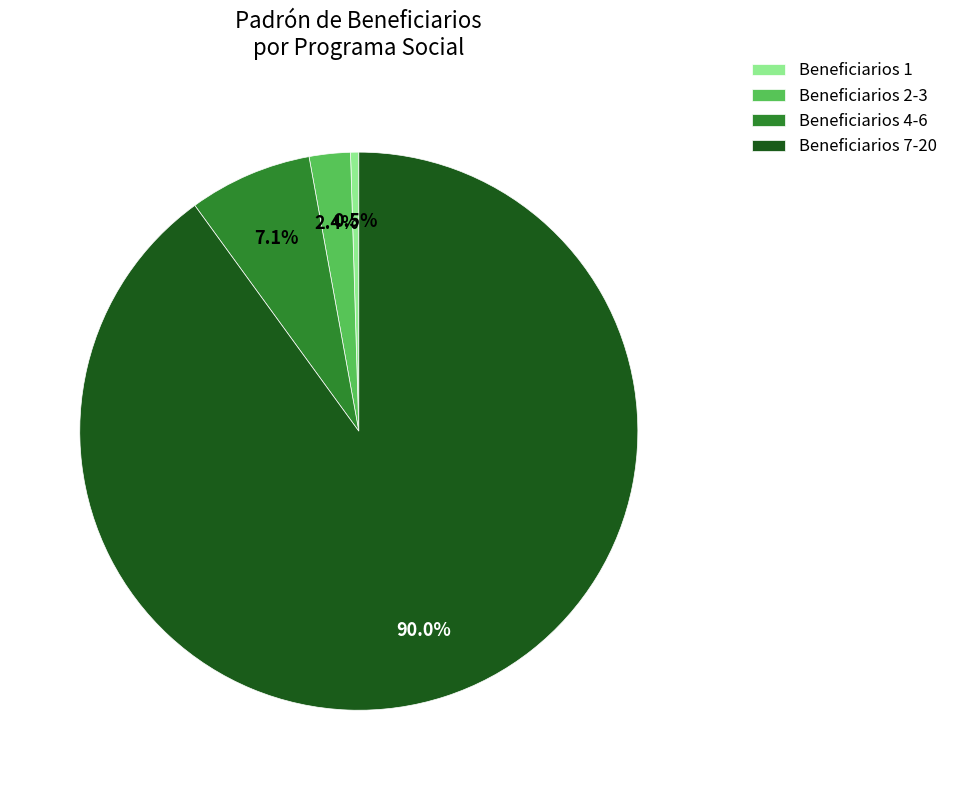

What is the smallest slice in the pie chart?

Beneficiarios 1